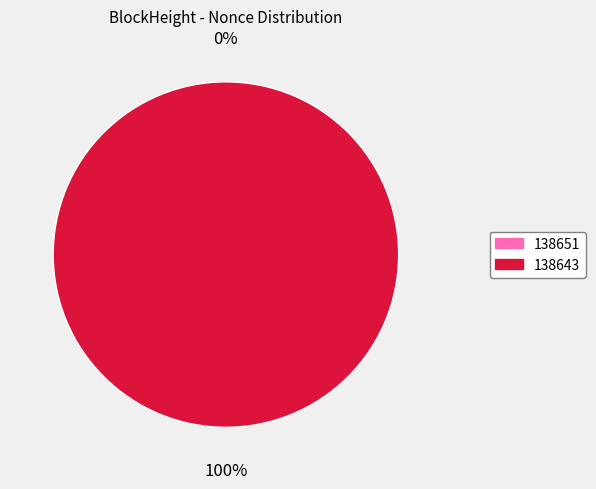

Combined, do 138643 and 138651 account for over 50%?

Yes